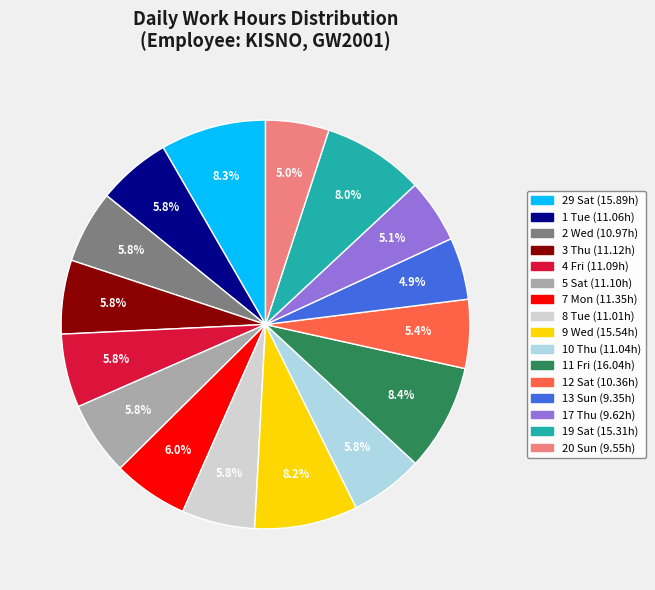

Is there a majority slice in this chart?

No